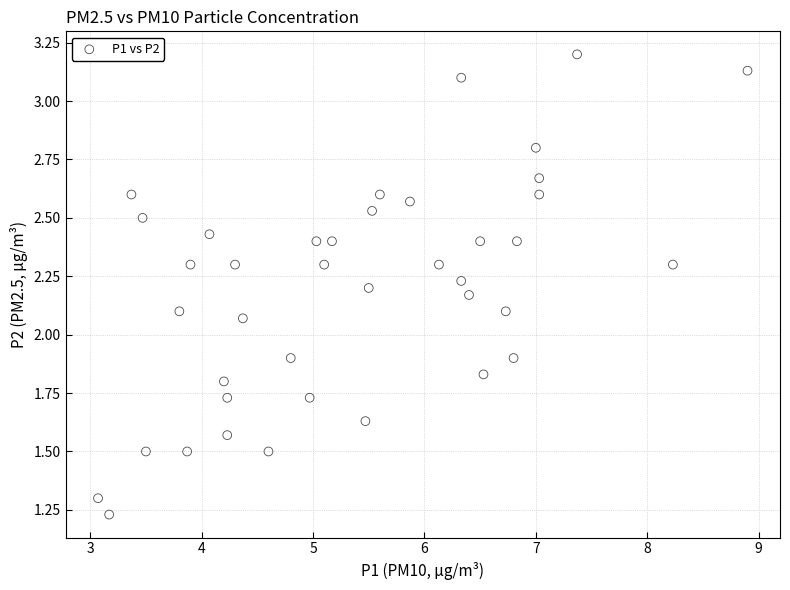

What is the range of X values (max minus min)?

5.8